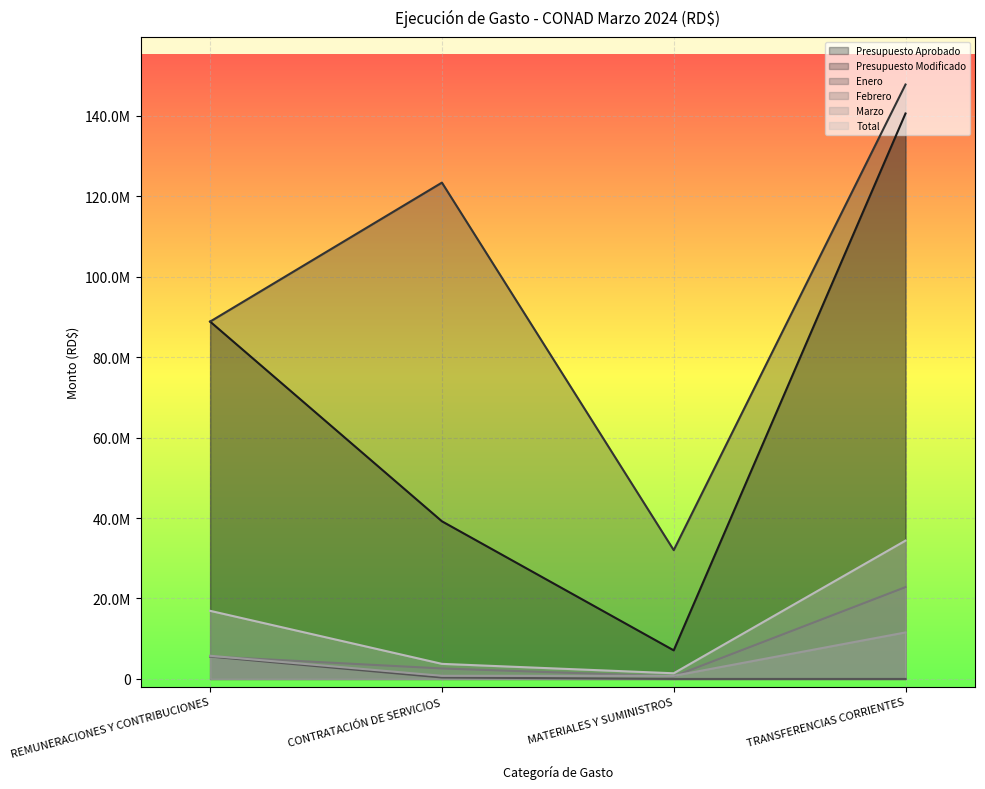

What is the total value across all series at CONTRATACIÓN DE SERVICIOS?

170040276.4